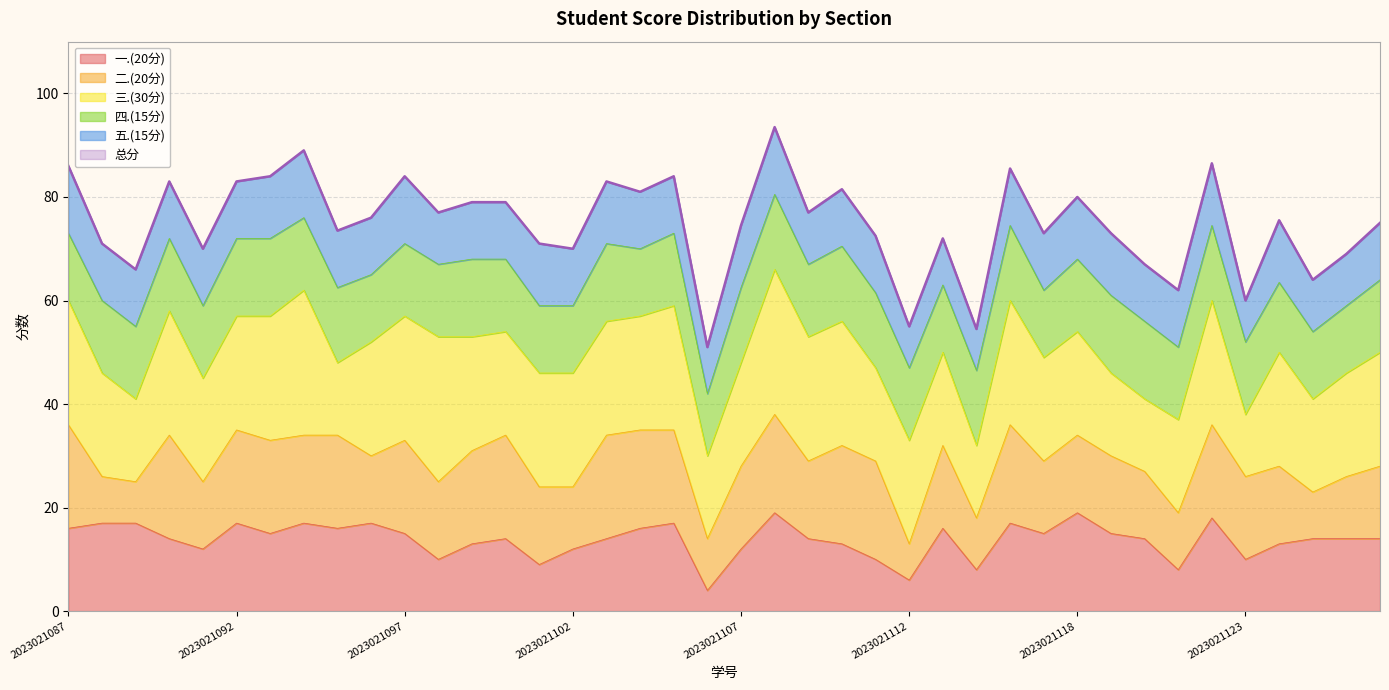

The value of 总分 at 2023021105 is 123.2. True or false?

False